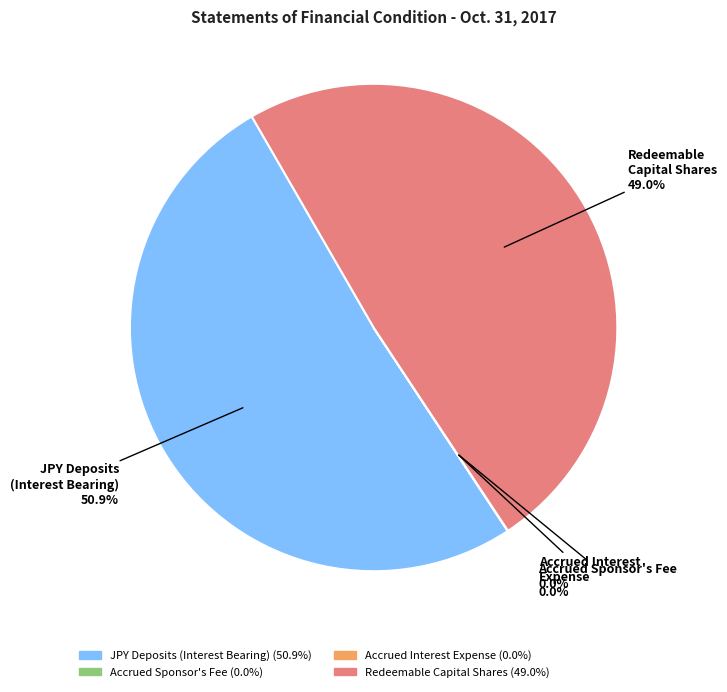

Is Redeemable Capital Shares the majority of the pie?

No